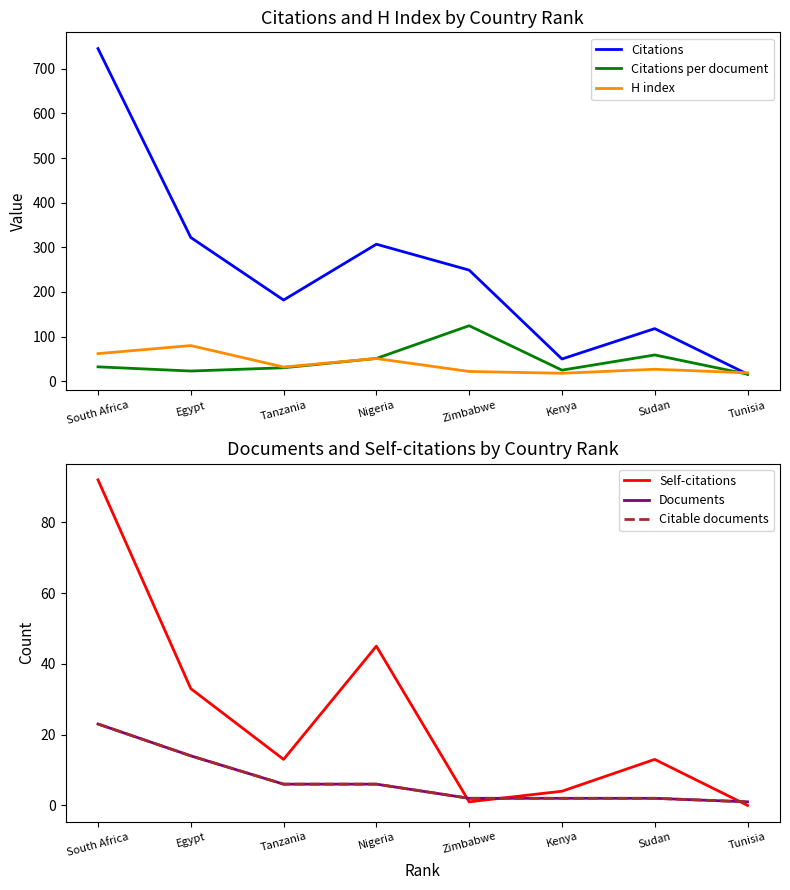

What is the value of the Citations point at the 3rd from the left?

182.0